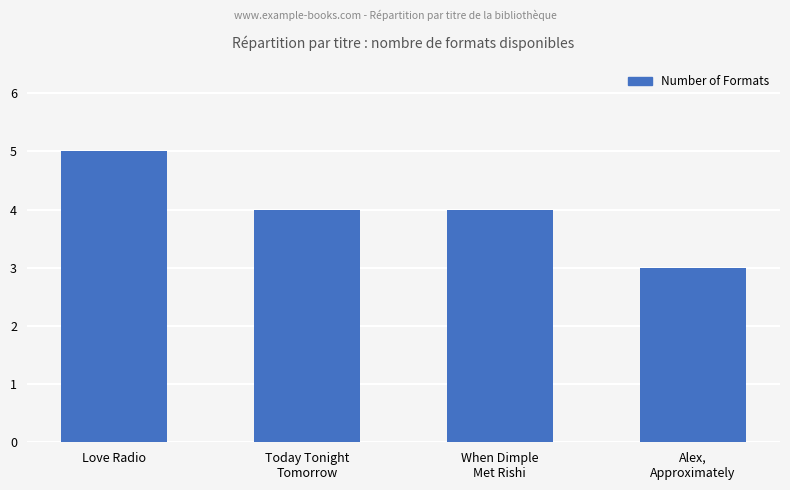

What value does the data have at Love Radio?

5